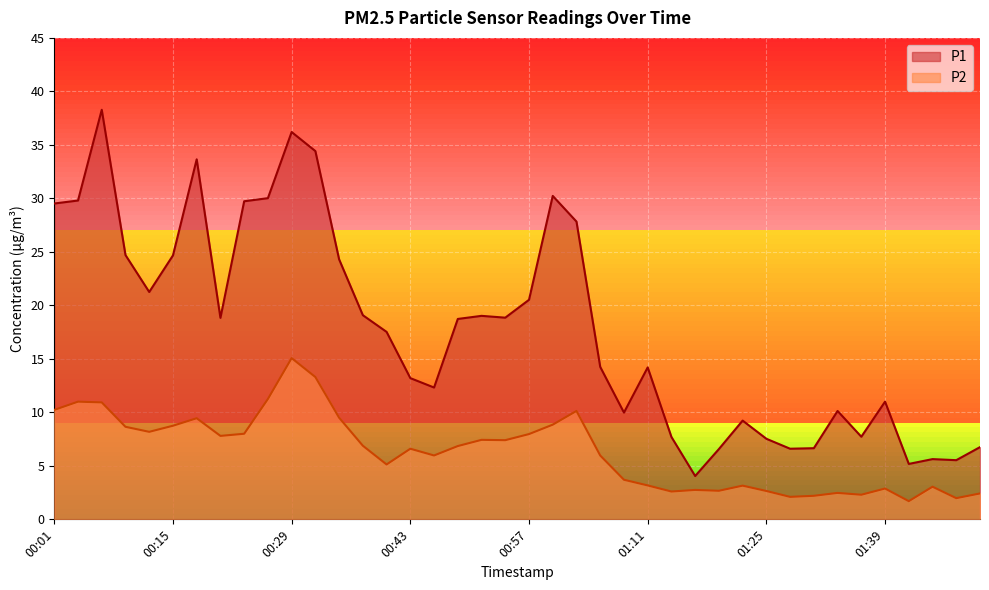

At how many categories does at least one series exceed 6?

36